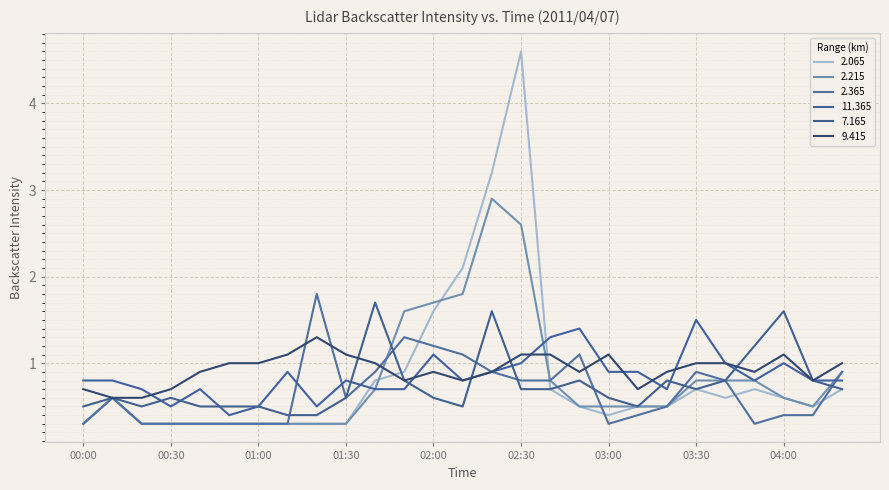

What is the minimum value shown in the chart?

0.3